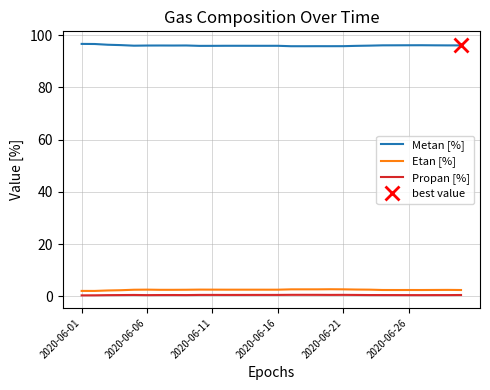

True or false: Etan [%] and Metan [%] cross at least once.

False